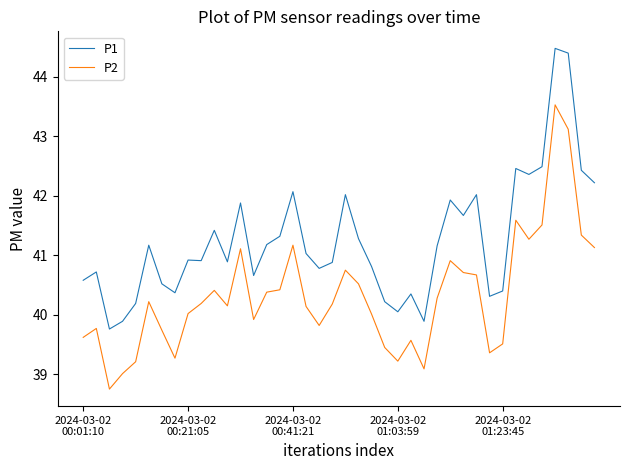

What is the smallest value displayed?

38.8